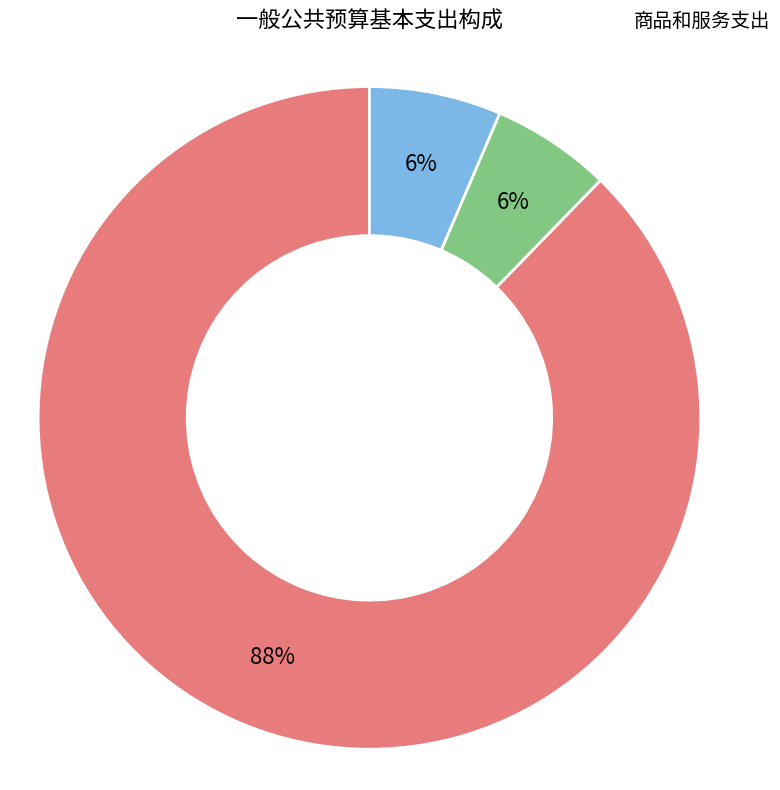

What percentage is the 对个人和家庭的补助 slice, to the nearest percent?

6%